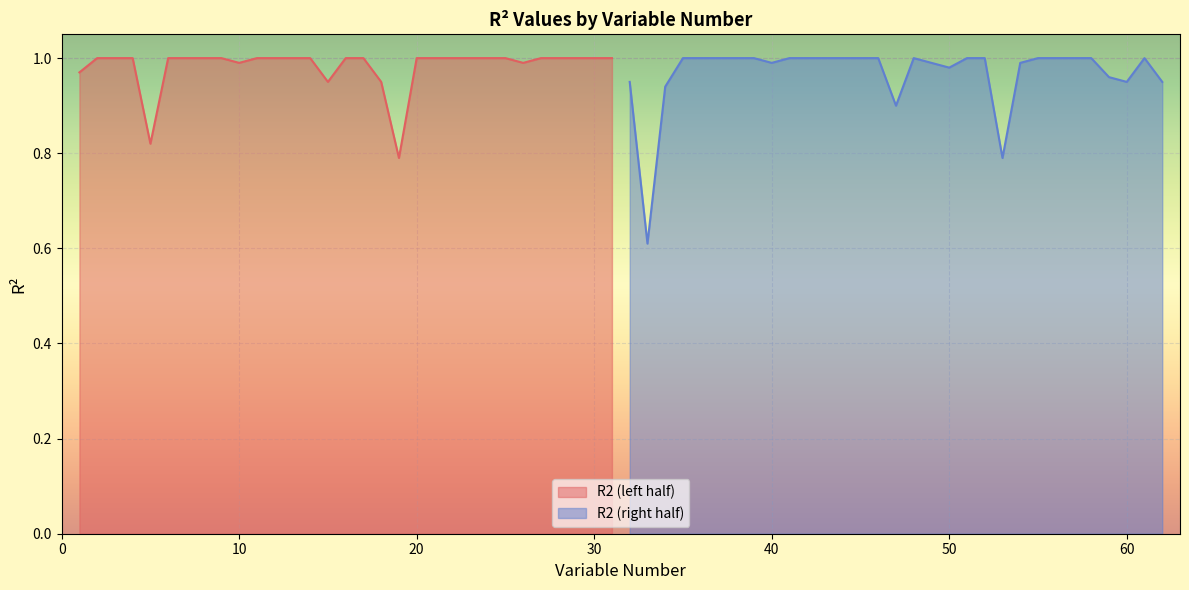

Which series has the widest spread of values?

R2 (right half)